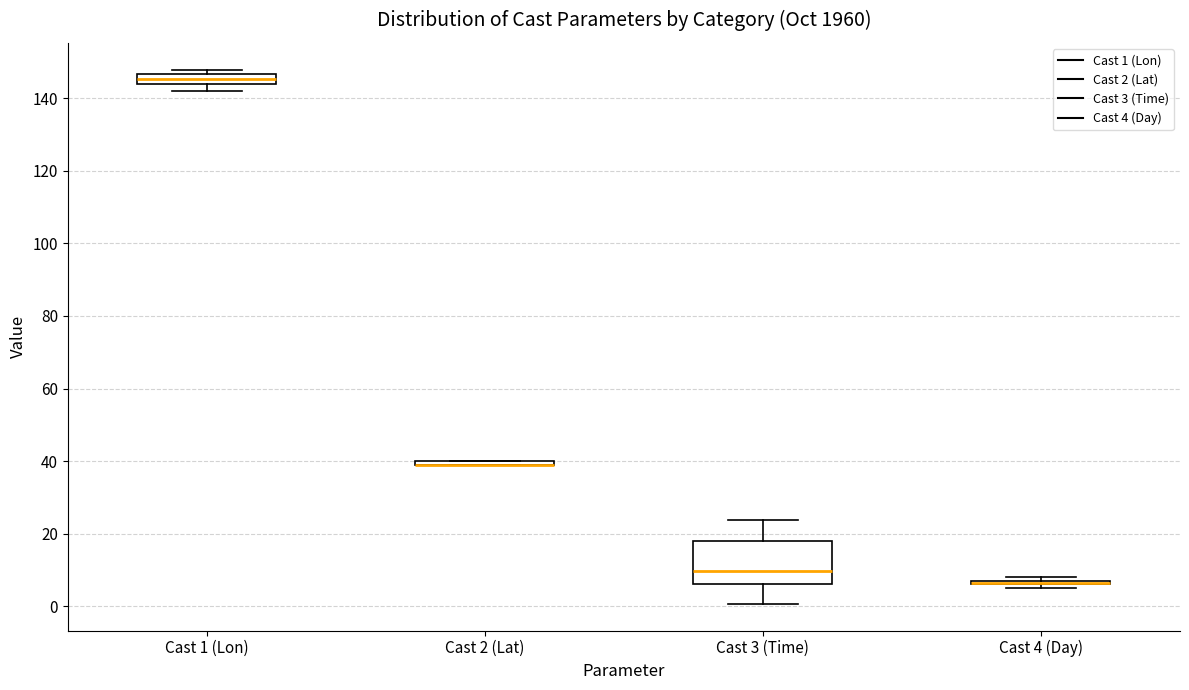

Where is the lower edge of the box for Cast 4 (Day) on the y-axis? The values are not printed on the chart, so give them approximately, as read against the axis.

6